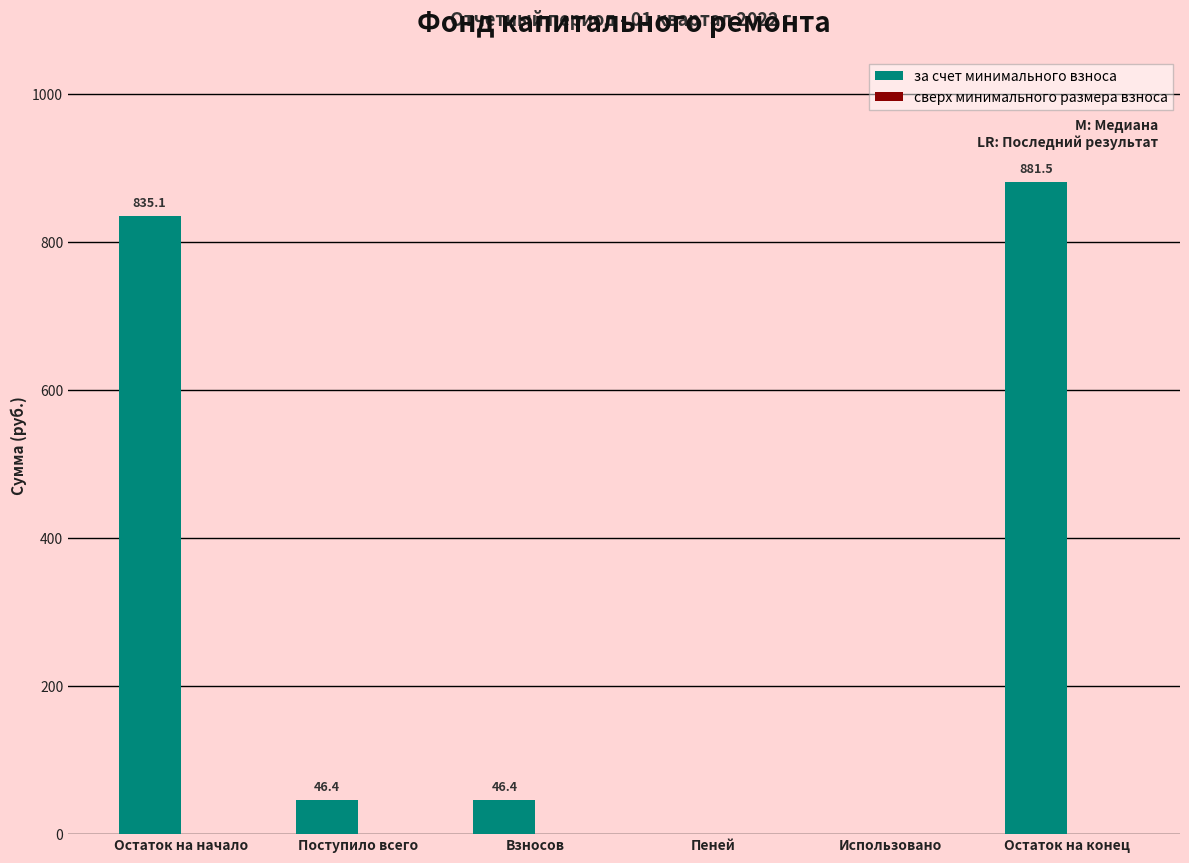

Where does the data first go above 46?

Остаток на начало